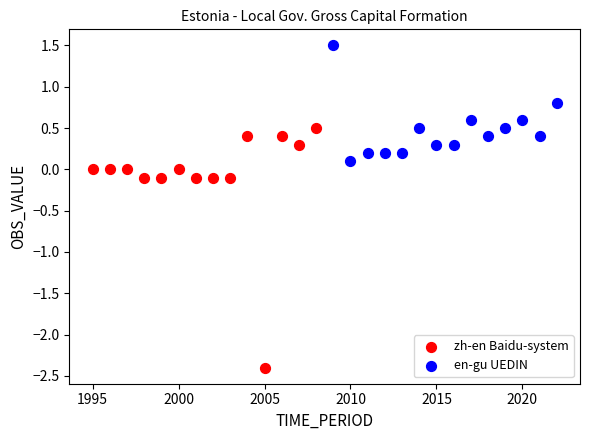

What are all the series names shown in the legend?

zh-en Baidu-system, en-gu UEDIN